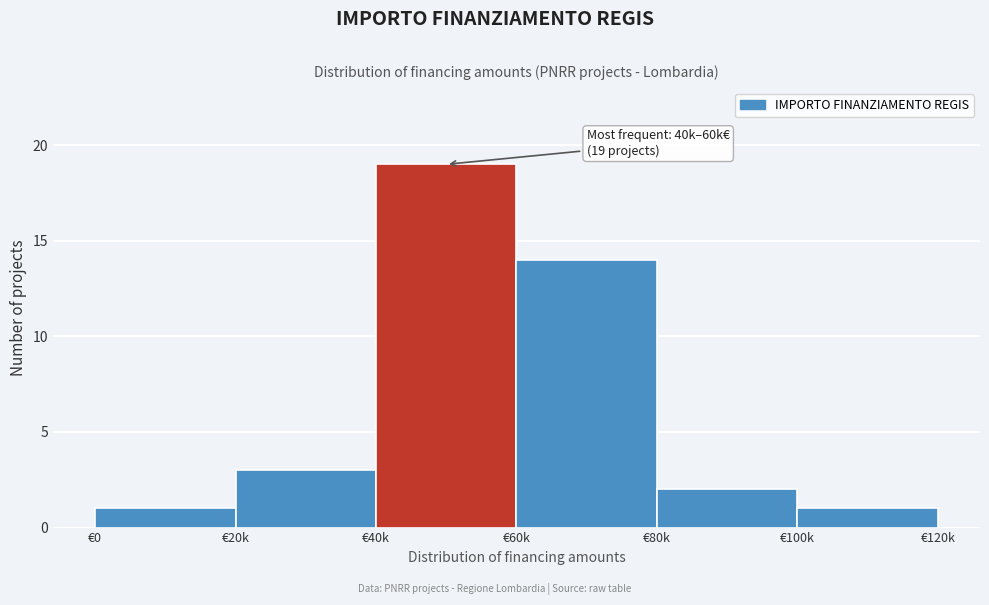

Reading right to left, transcribe all the data shown in this chart.

€100k=1	€80k=2	€60k=14	€40k=19	€20k=3	€0=1